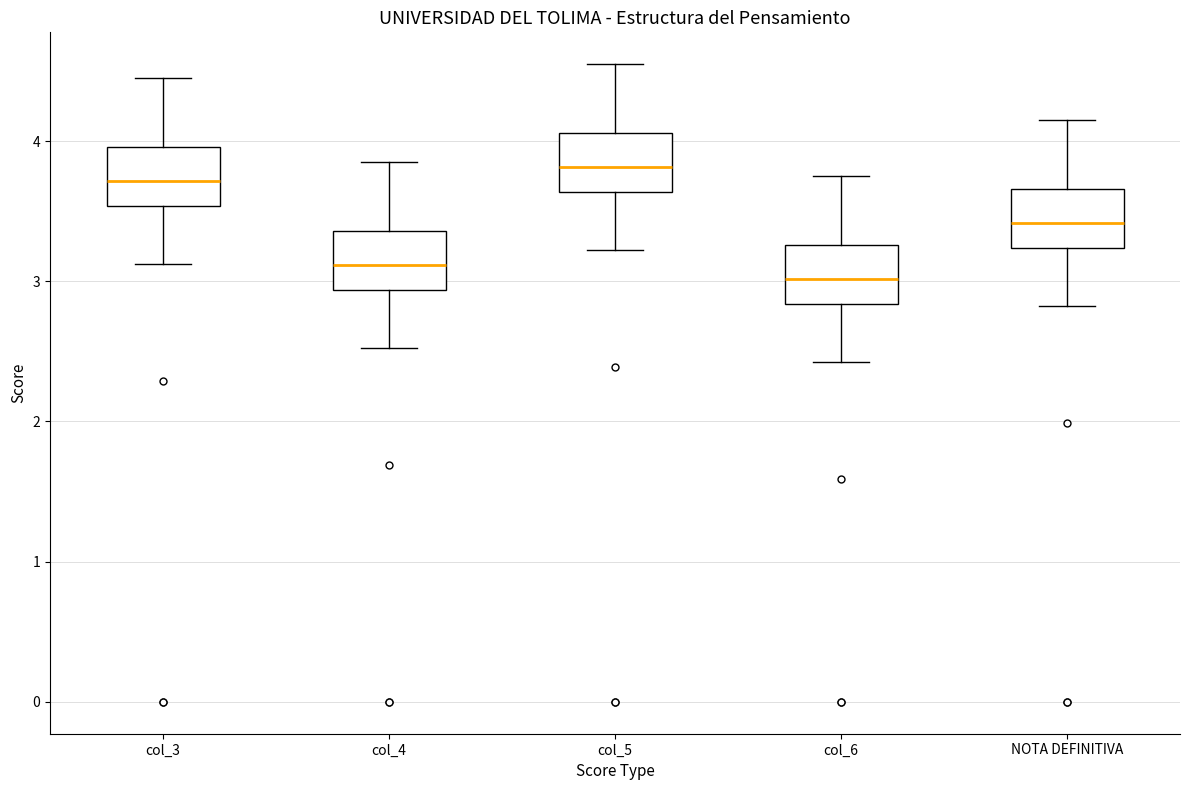

Reading left to right, read every box against the y-axis: the position of its median line, the range the box covers, and the ends of its whiskers. The values are not printed on the chart, so give them approximately, as read against the axis.

col_3: median 3.7, box 3.5 to 4.0, whiskers 3.1 to 4.4
col_4: median 3.1, box 2.9 to 3.4, whiskers 2.5 to 3.8
col_5: median 3.8, box 3.6 to 4.1, whiskers 3.2 to 4.5
col_6: median 3.0, box 2.8 to 3.3, whiskers 2.4 to 3.7
NOTA DEFINITIVA: median 3.4, box 3.2 to 3.7, whiskers 2.8 to 4.1